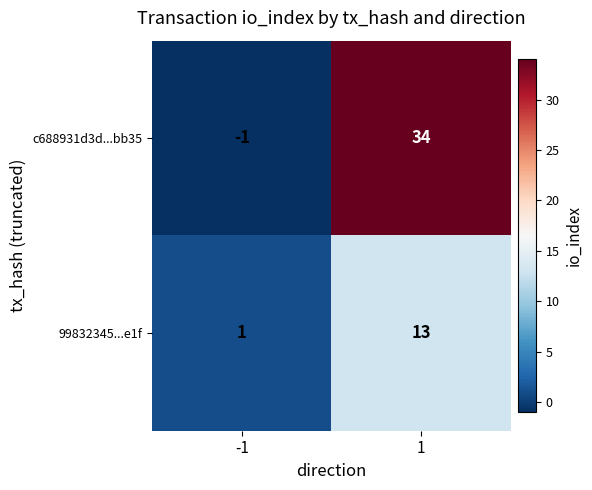

The value of 99832345...e1f at 1 is 13. True or false?

True